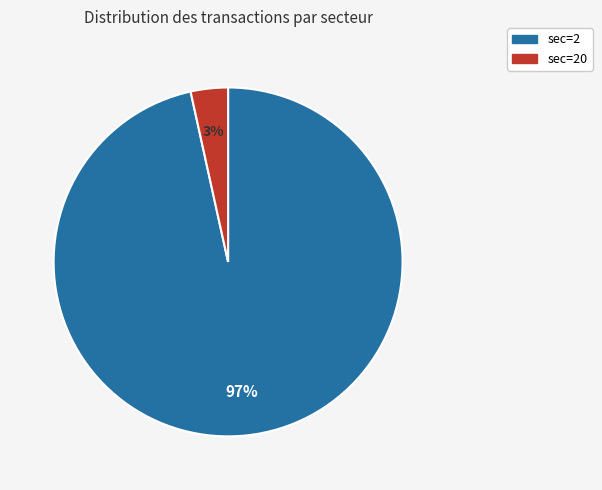

To the nearest percent, what is the average slice percentage?

50%